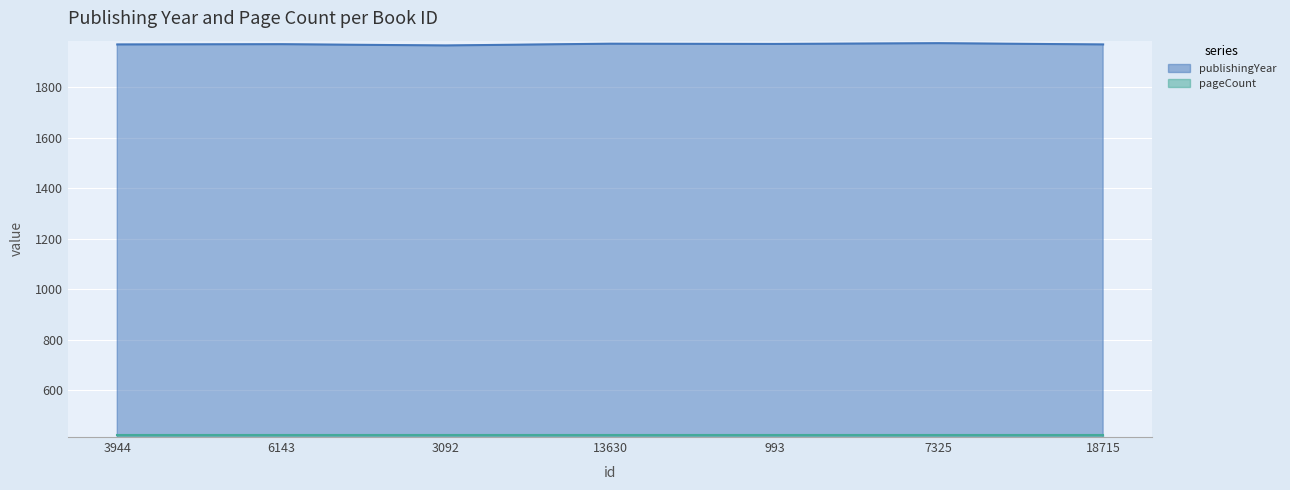

What is the label of the 5th point from the right?

3092